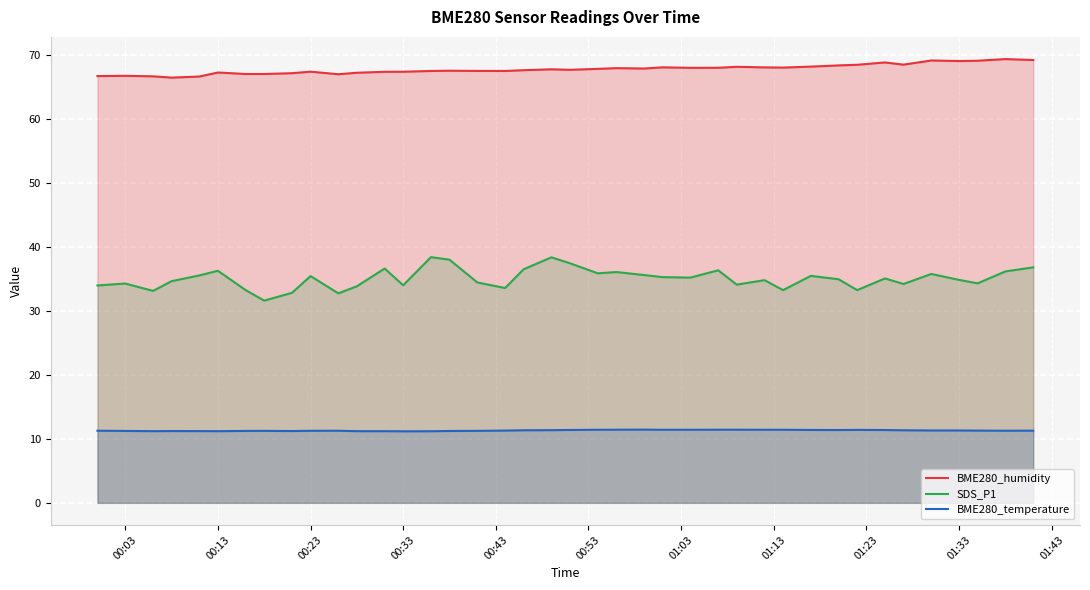

True or false: SDS_P1 and BME280_temperature intersect in this chart.

False